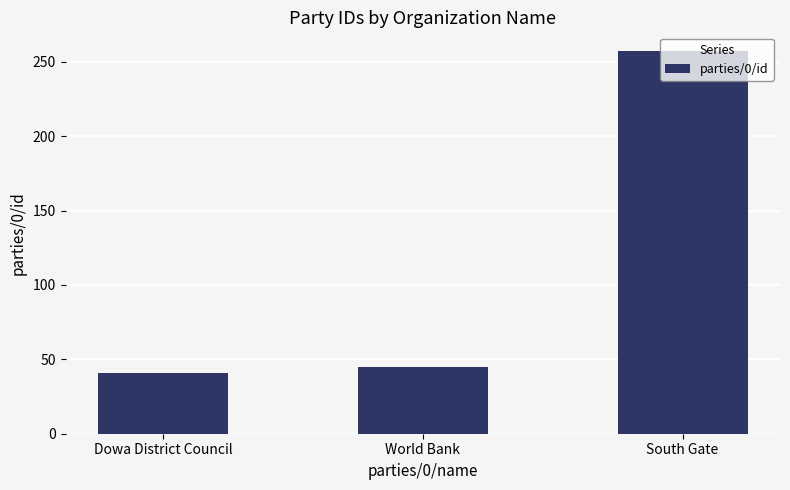

What is the sum of all values?

343